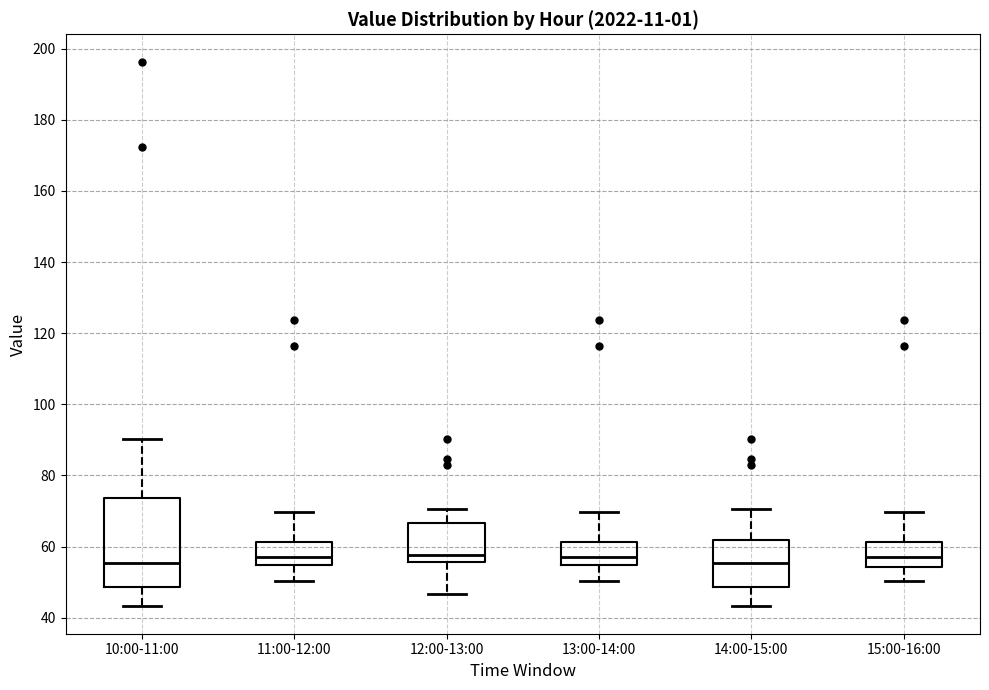

Where does the lower whisker of the box for 14:00-15:00 end on the y-axis? The values are not printed on the chart, so give them approximately, as read against the axis.

44